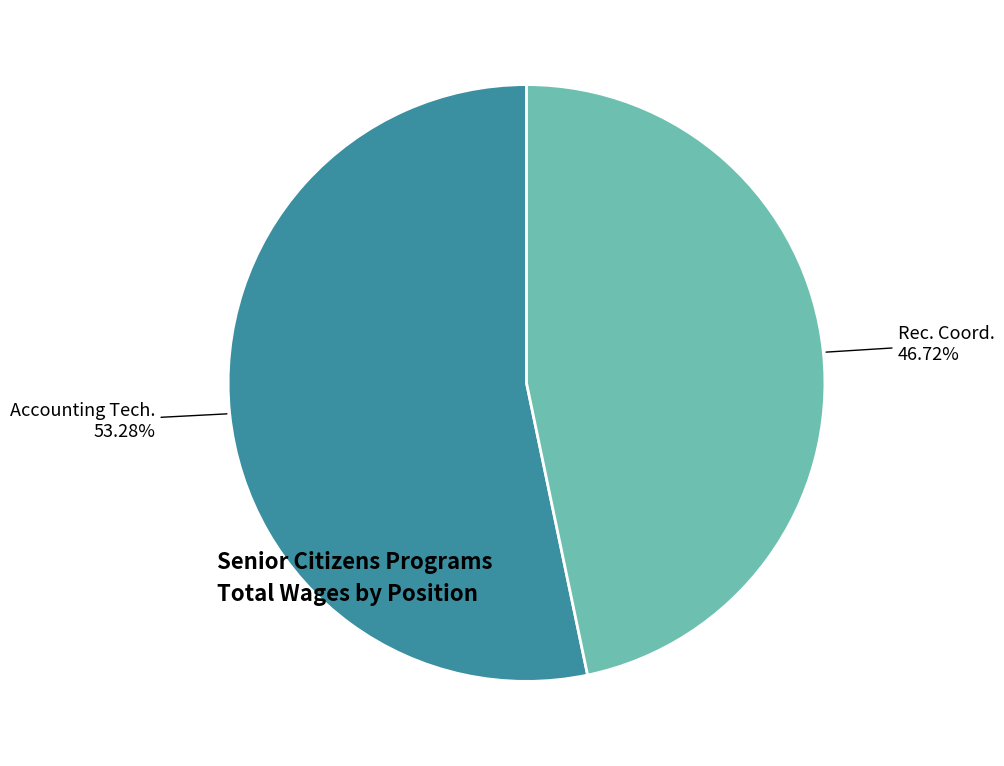

Is there any slice that represents more than half of the pie?

Yes